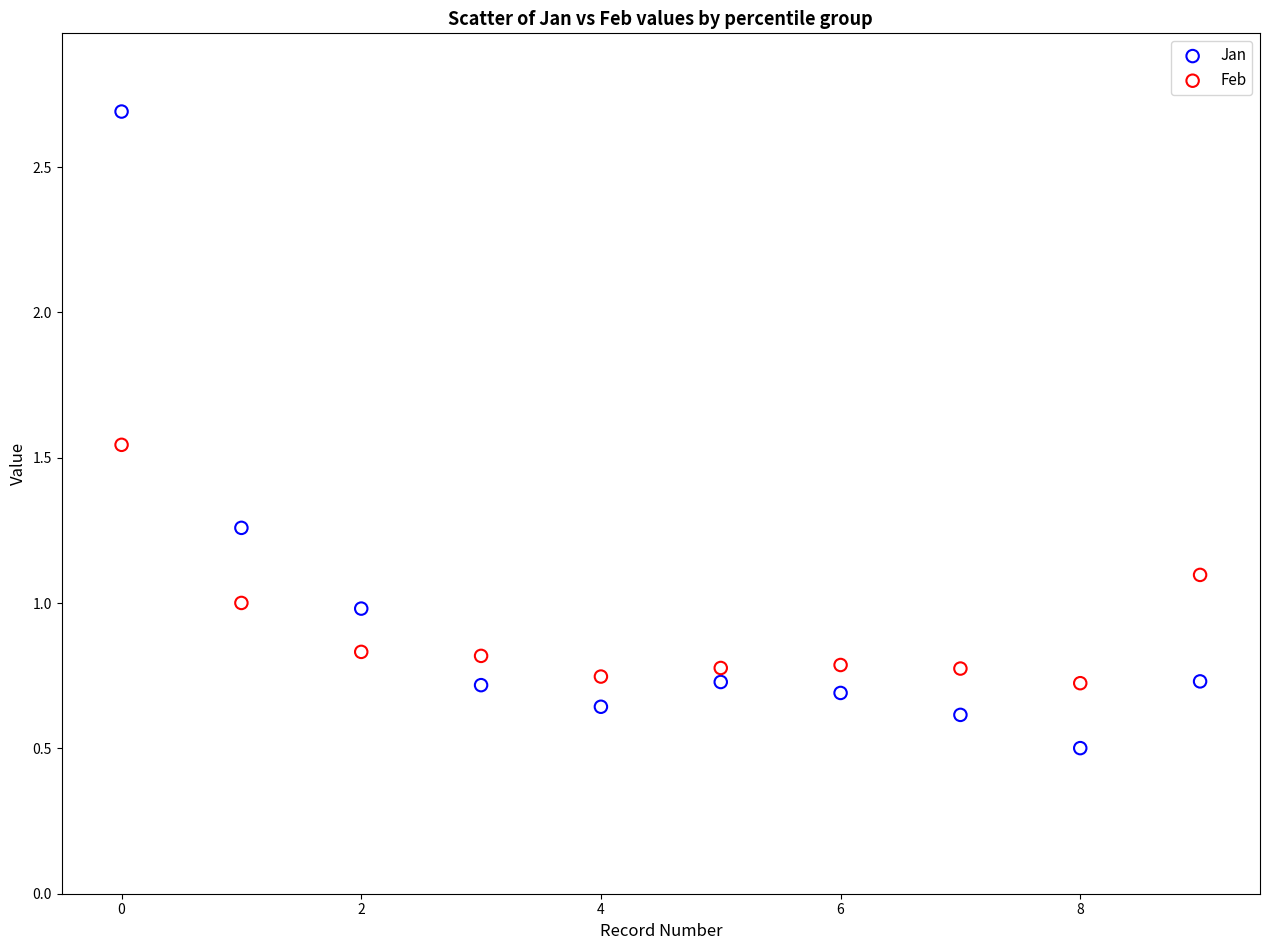

Across all data points, what is the range of Y values (max minus min)?

2.2